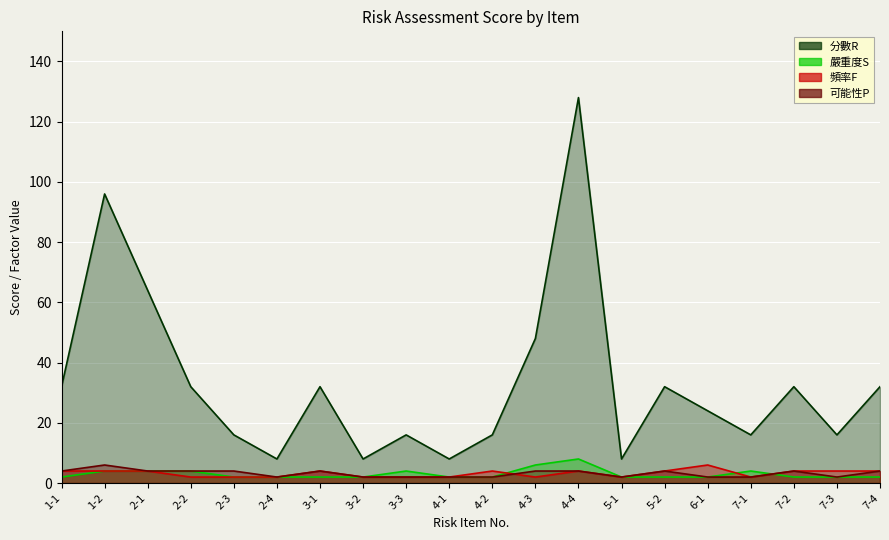

At 3-1, list the series in order from smallest to largest.

嚴重度S, 頻率F, 可能性P, 分數R